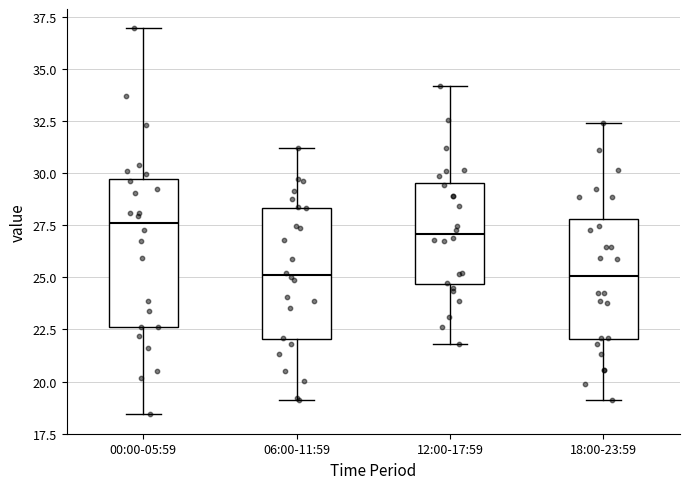

Which box is the tallest, from its lower edge to its upper edge?

00:00-05:59